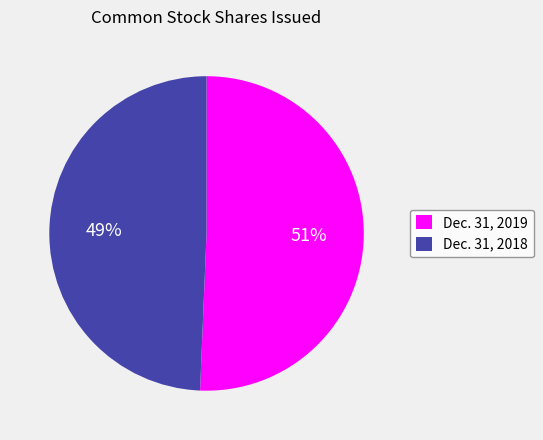

Which slice represents more than half of the pie?

Dec. 31, 2019